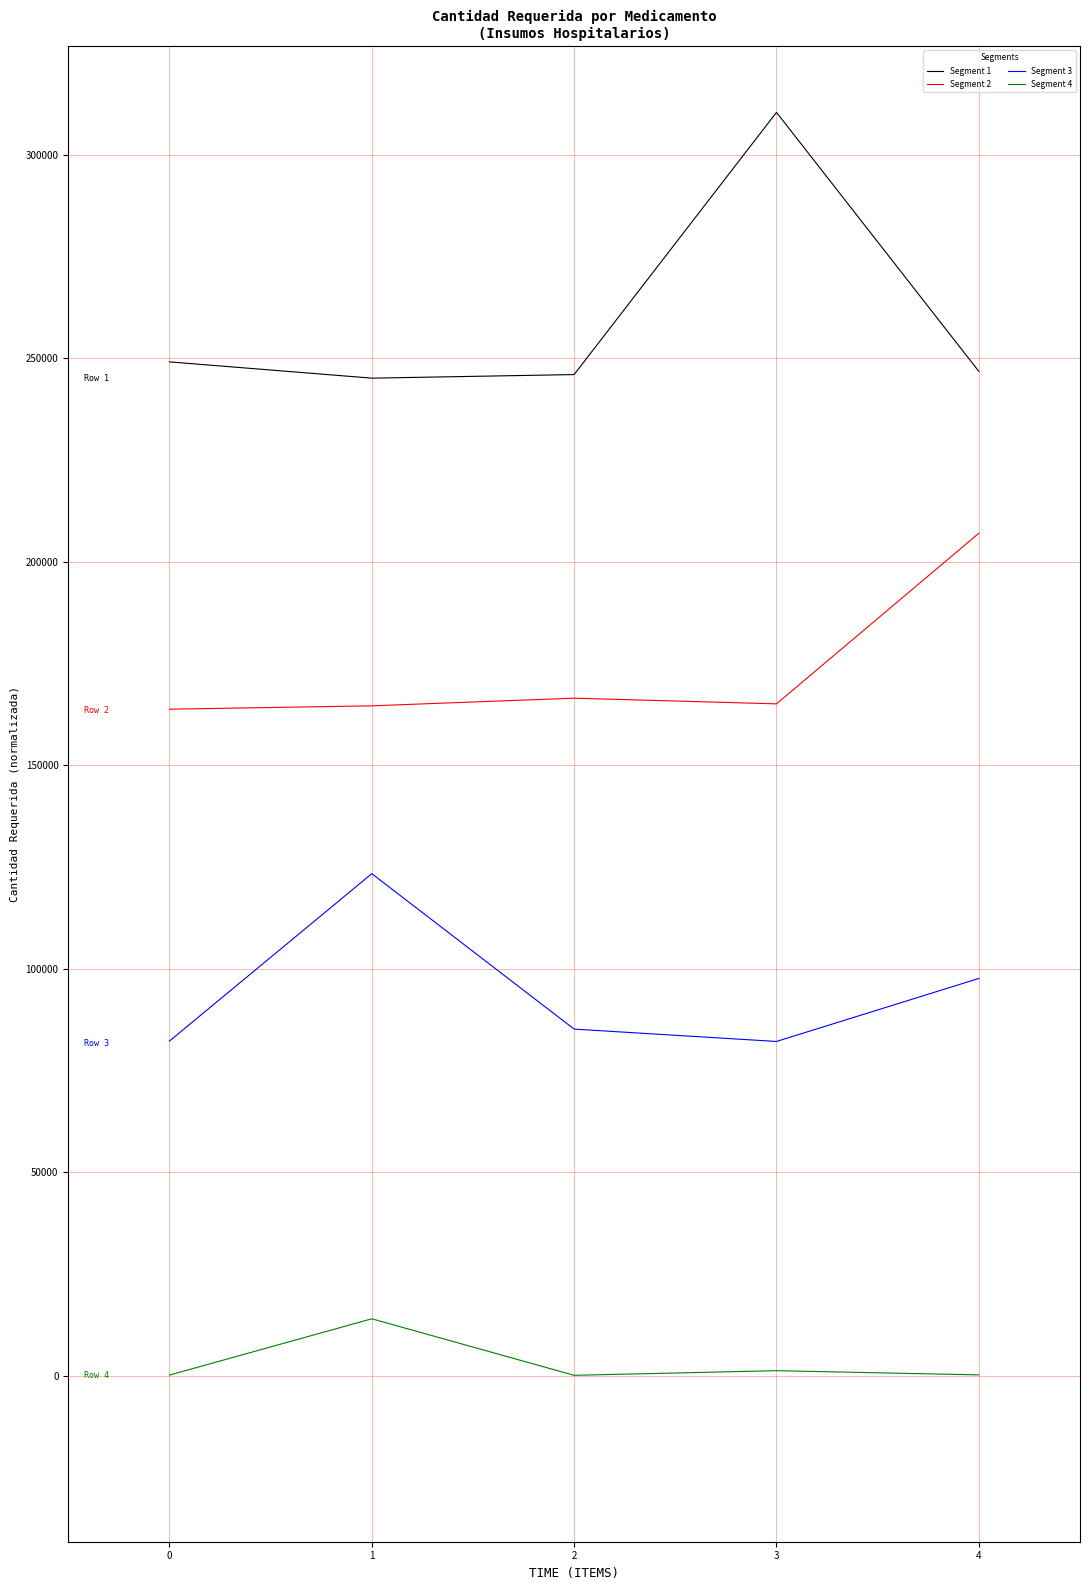

At which label does Segment 2 first exceed 165059?

2